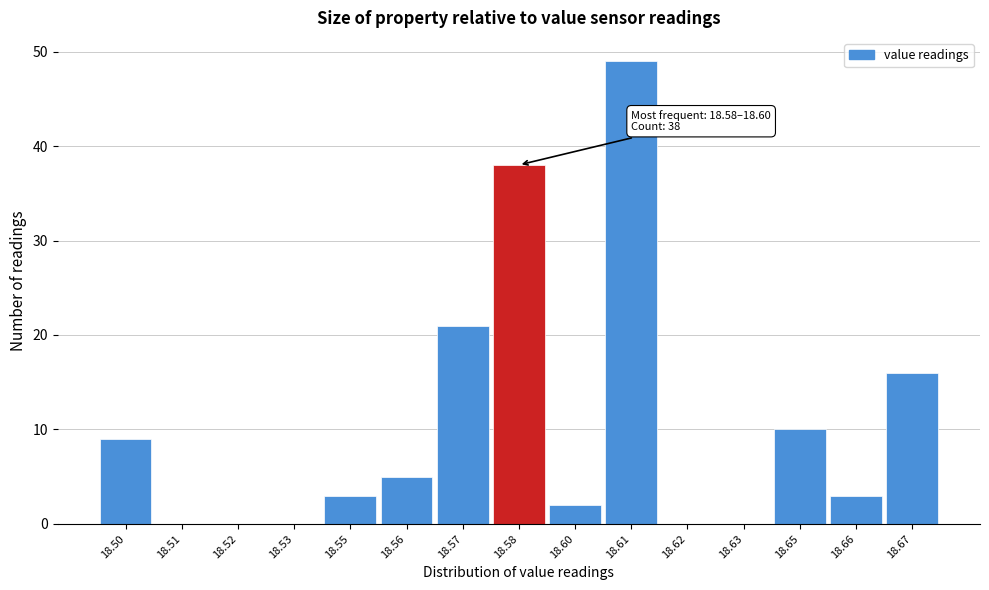

Reading left to right, what are all the values shown in this chart?

18.50=9	18.51=0	18.52=0	18.53=0	18.55=3	18.56=5	18.57=21	18.58=38	18.60=2	18.61=49	18.62=0	18.63=0	18.65=10	18.66=3	18.67=16